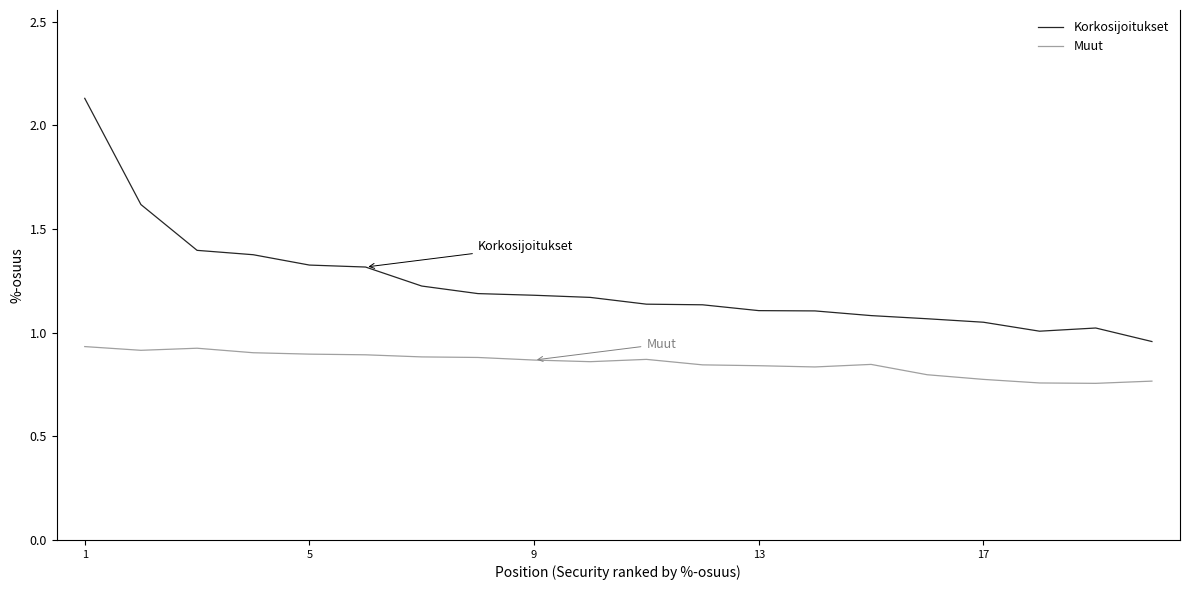

Which series has the largest total across all categories?

Korkosijoitukset